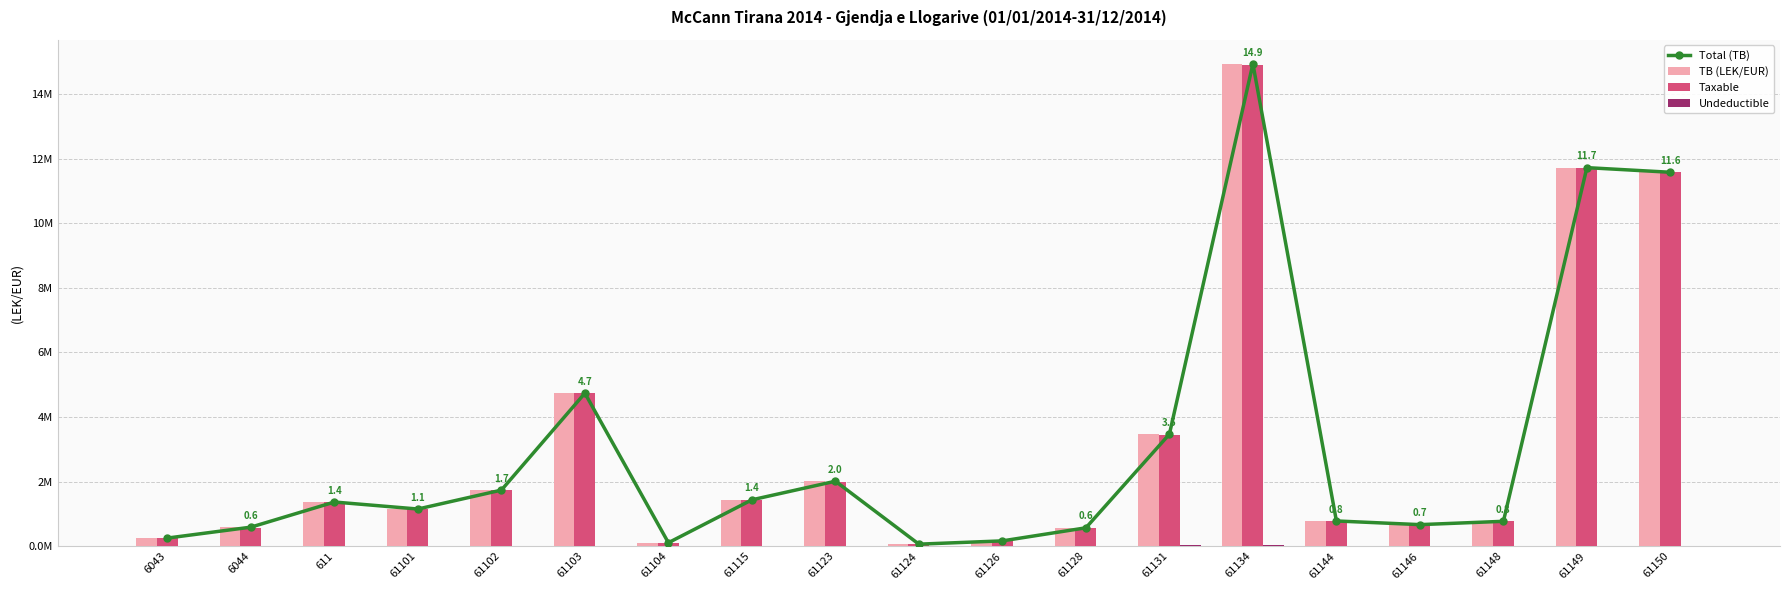

What is the minimum value for Taxable?

0.1